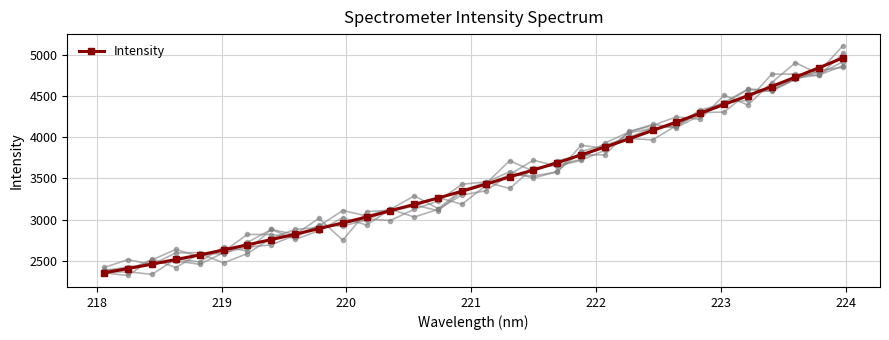

Is this an area chart (filled region under the line)?

No